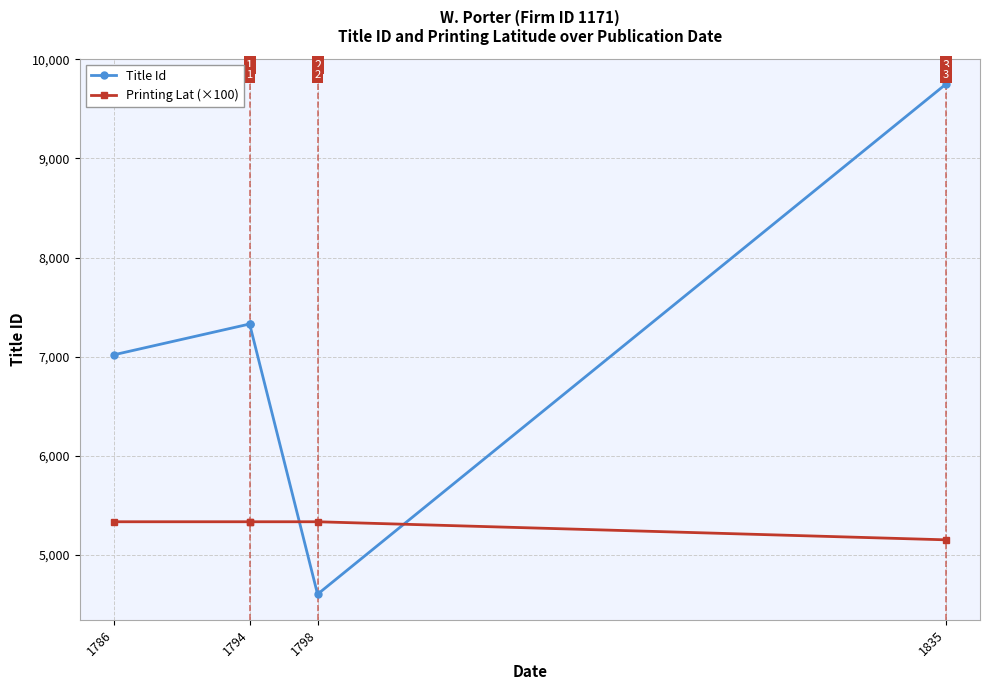

What is the difference between the maximum and second lowest values in the Title Id series?

2733.0